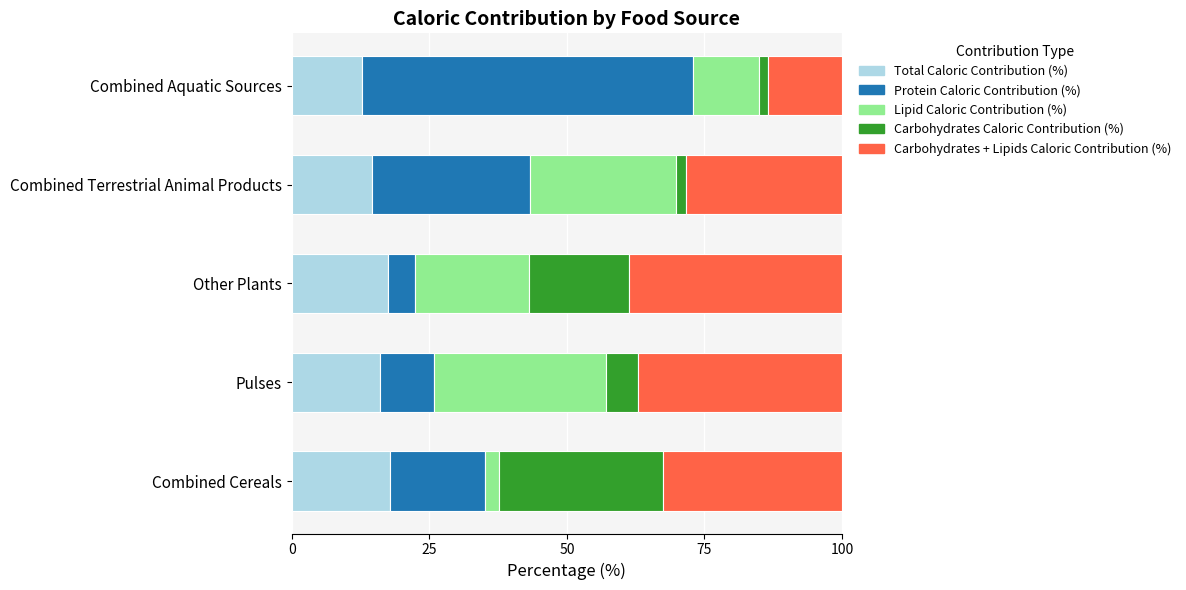

Is it true that Total Caloric Contribution (%) equals 16.1 at Pulses?

True